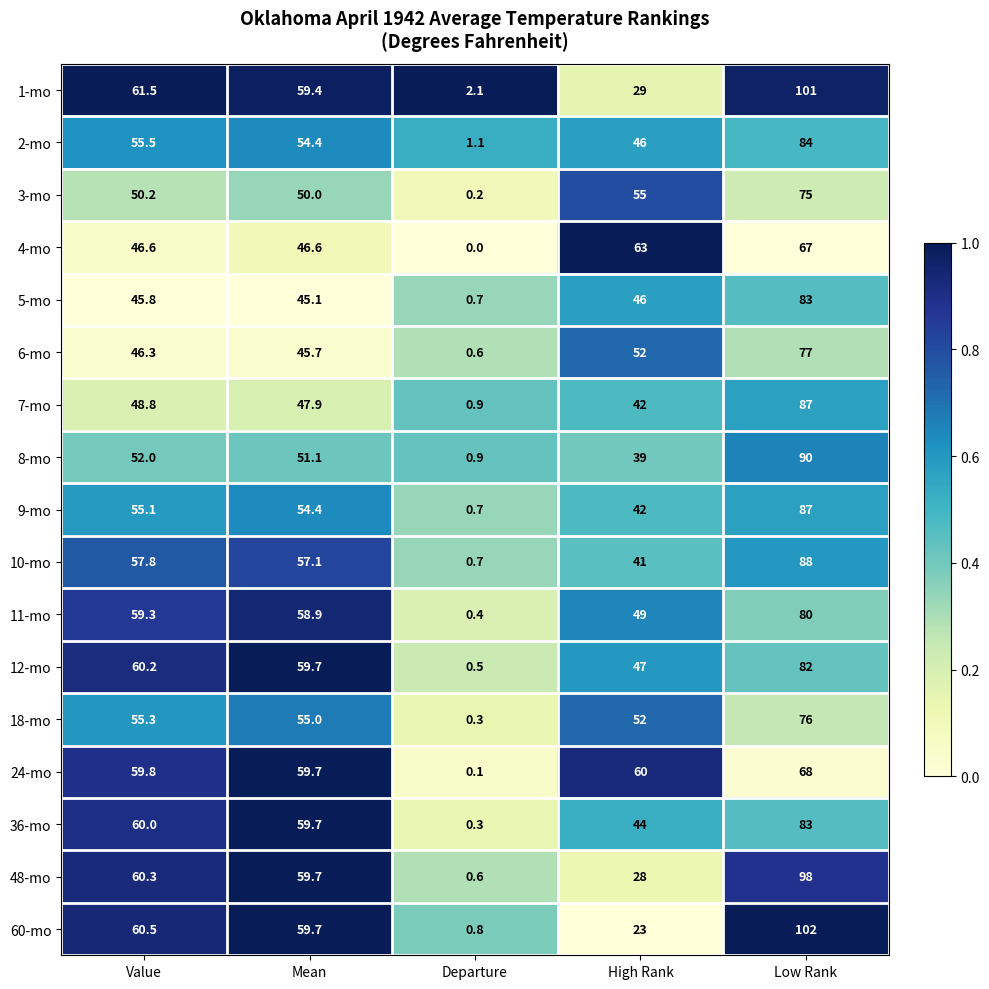

What is the lowest value of the 6-mo series?

0.6